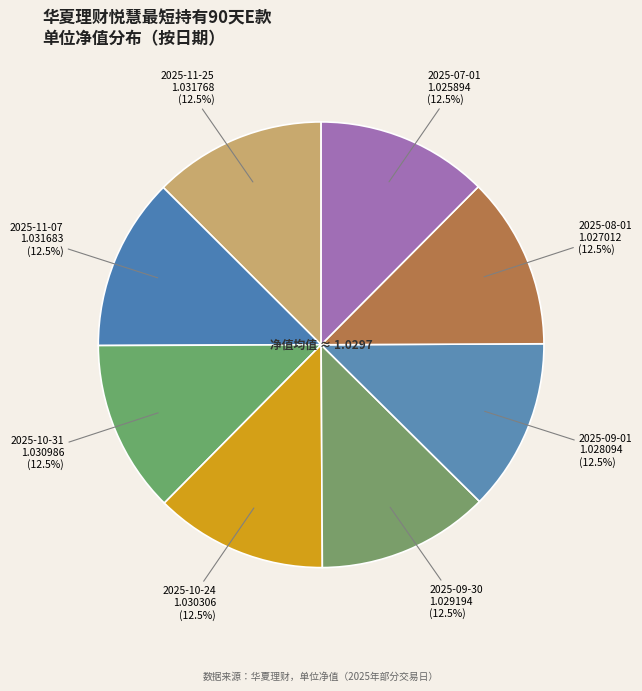

Does 2025-10-24 account for over 50% of the chart?

No